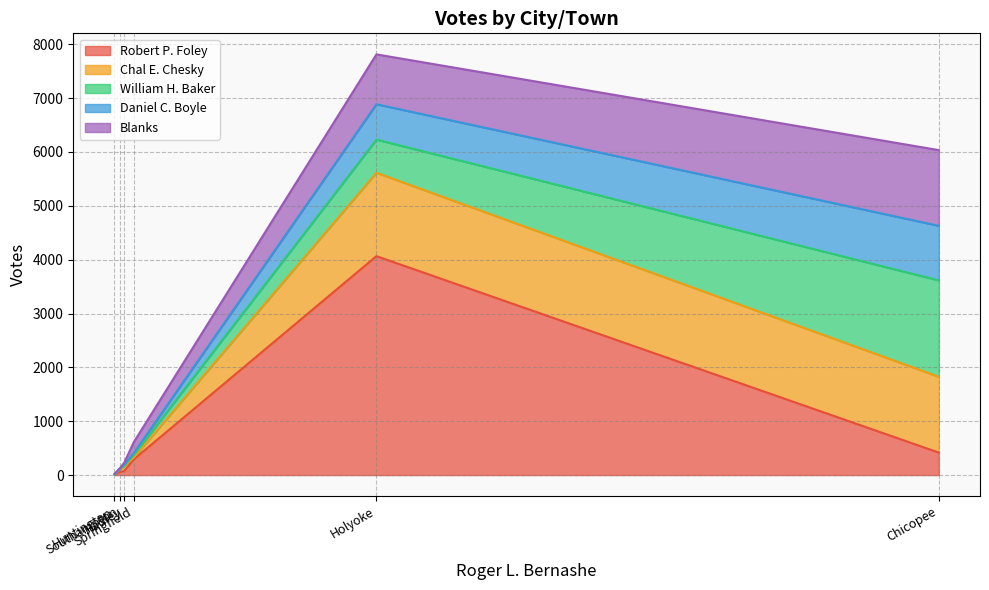

List the series in order of their peak value, lowest first.

Daniel C. Boyle, Blanks, Chal E. Chesky, William H. Baker, Robert P. Foley